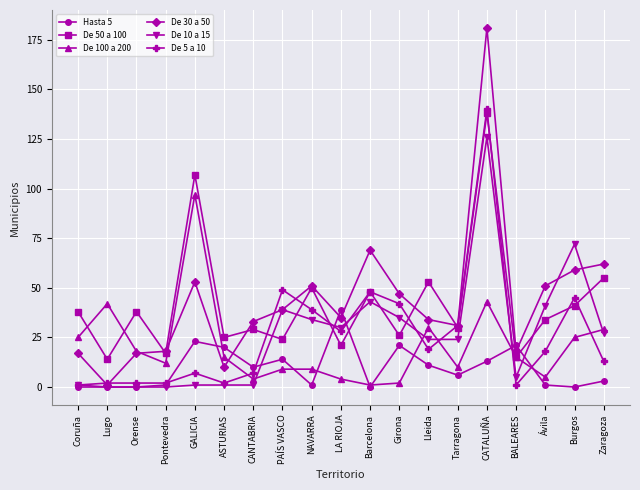

Which series ends up on top after the final intersection of De 5 a 10 and De 50 a 100?

De 50 a 100